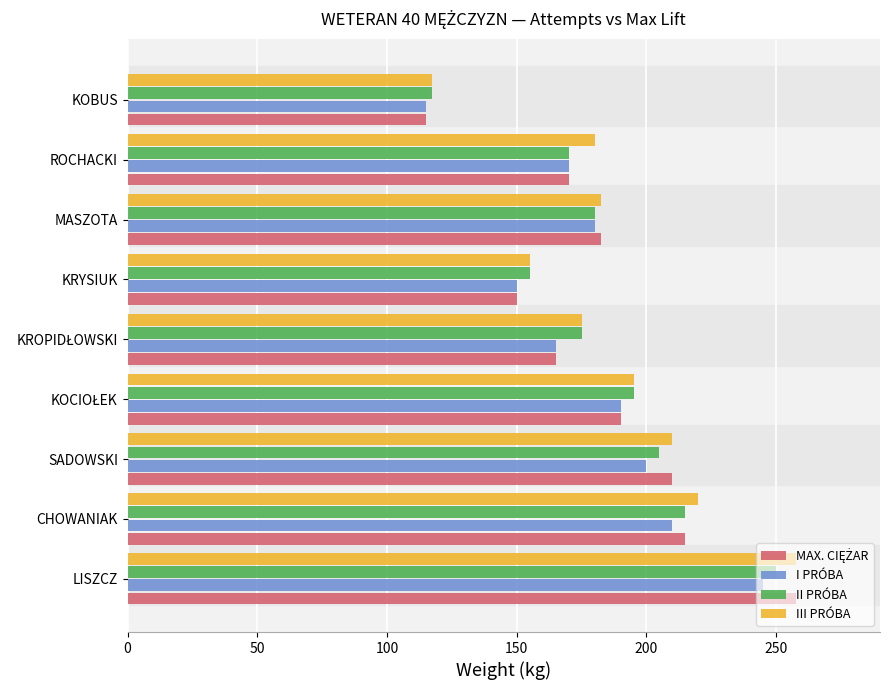

What is the difference between the maximum and minimum values in the II PRÓBA series?

132.5